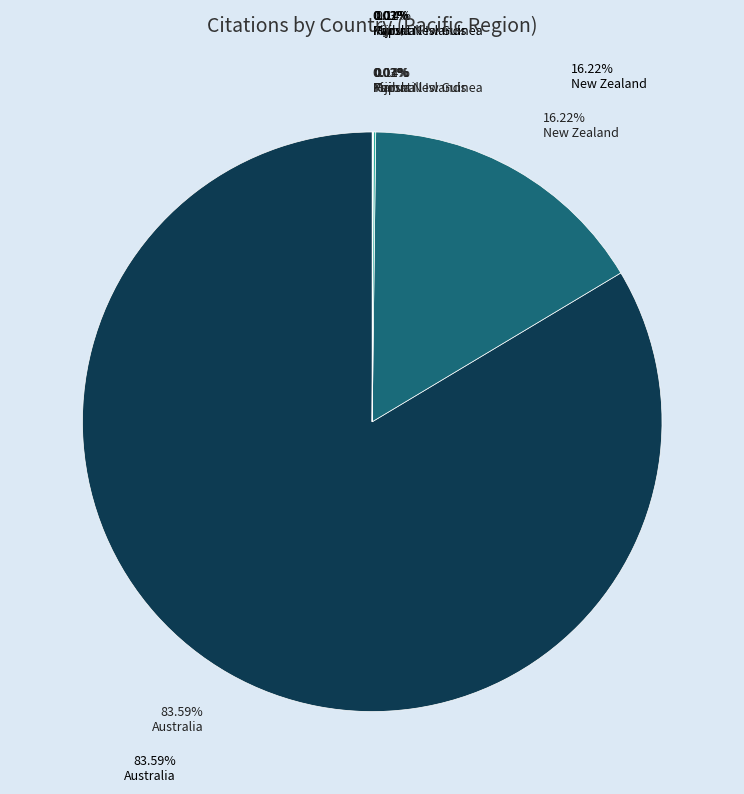

What is the smallest slice in the pie chart?

Papua New Guinea